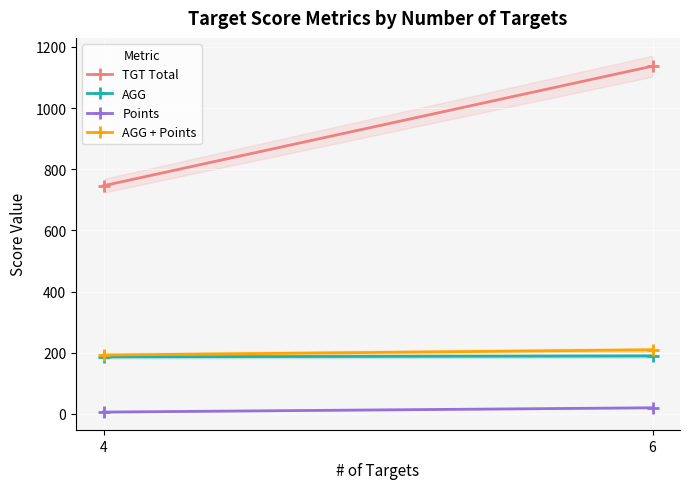

Which has a higher value, 6 or 4?

6